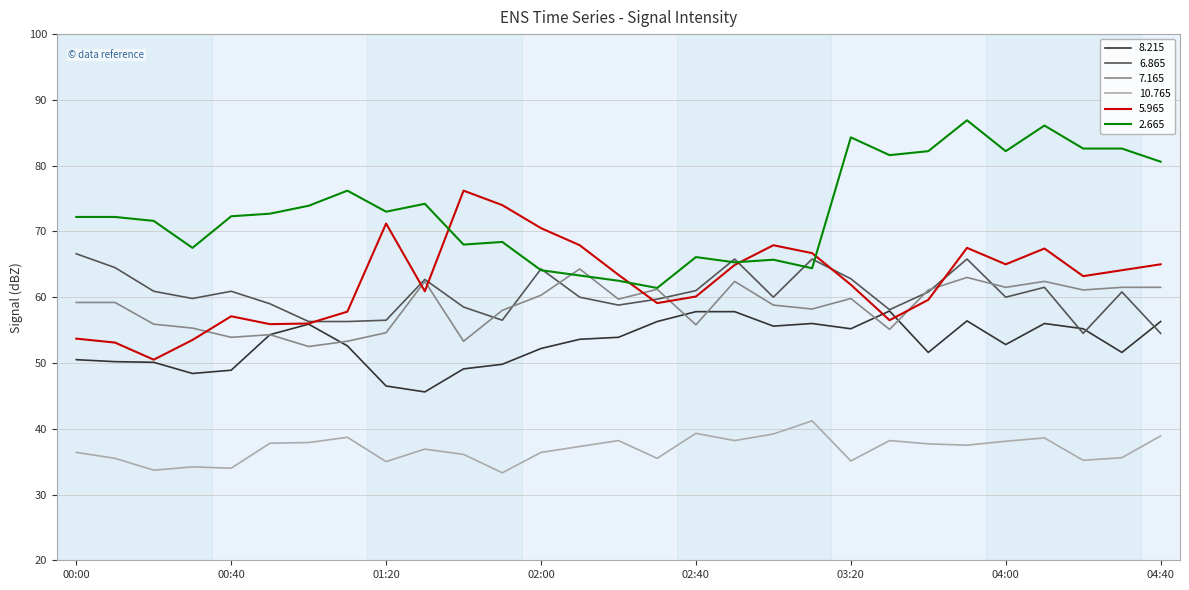

Which series has the largest total across all categories?

2.665